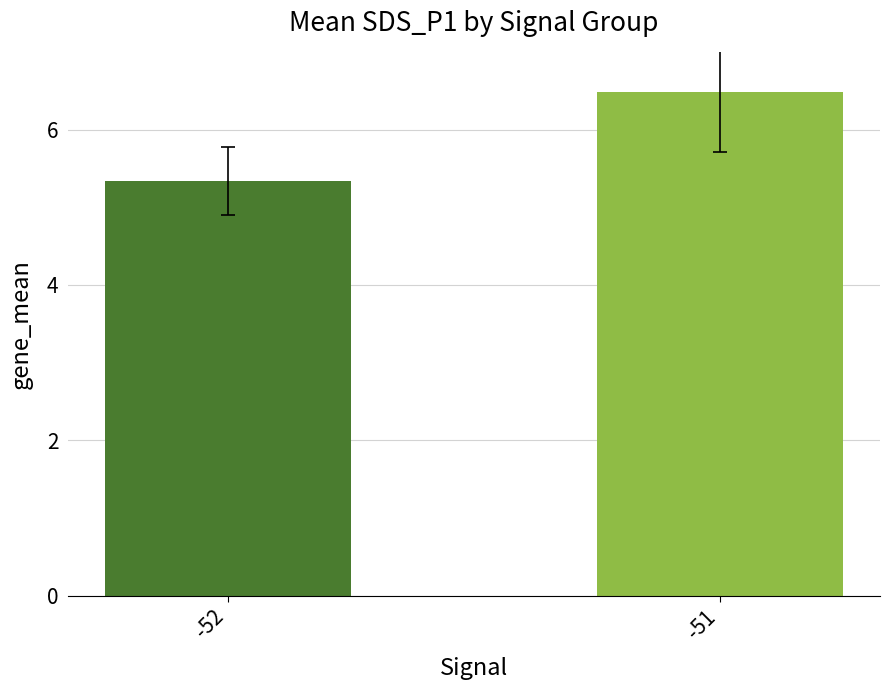

Which label corresponds to the smallest value in the chart?

-52